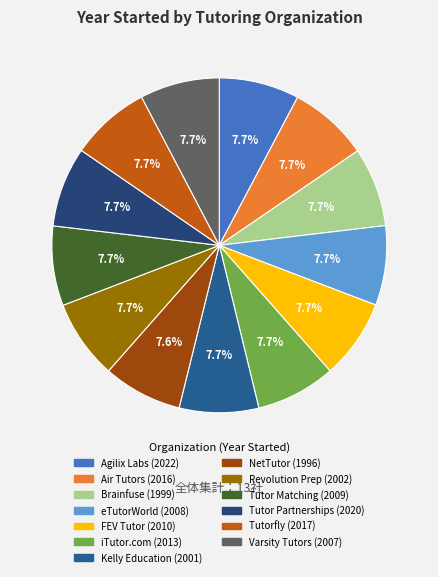

Which category has the smallest portion of the pie?

NetTutor